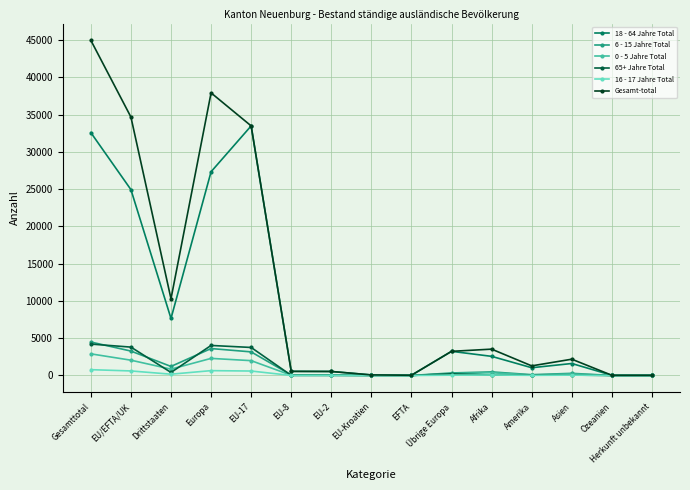

What is the difference between the 18 - 64 Jahre Total values at Afrika and Herkunft unbekannt?

2546